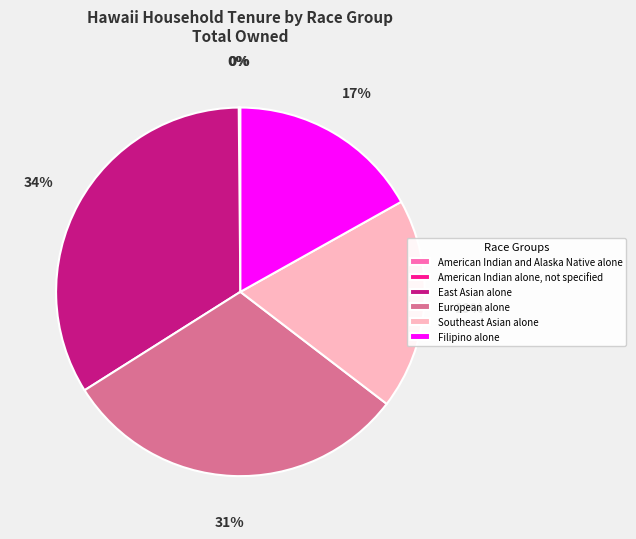

Which has a higher value, Filipino alone or Southeast Asian alone?

Southeast Asian alone